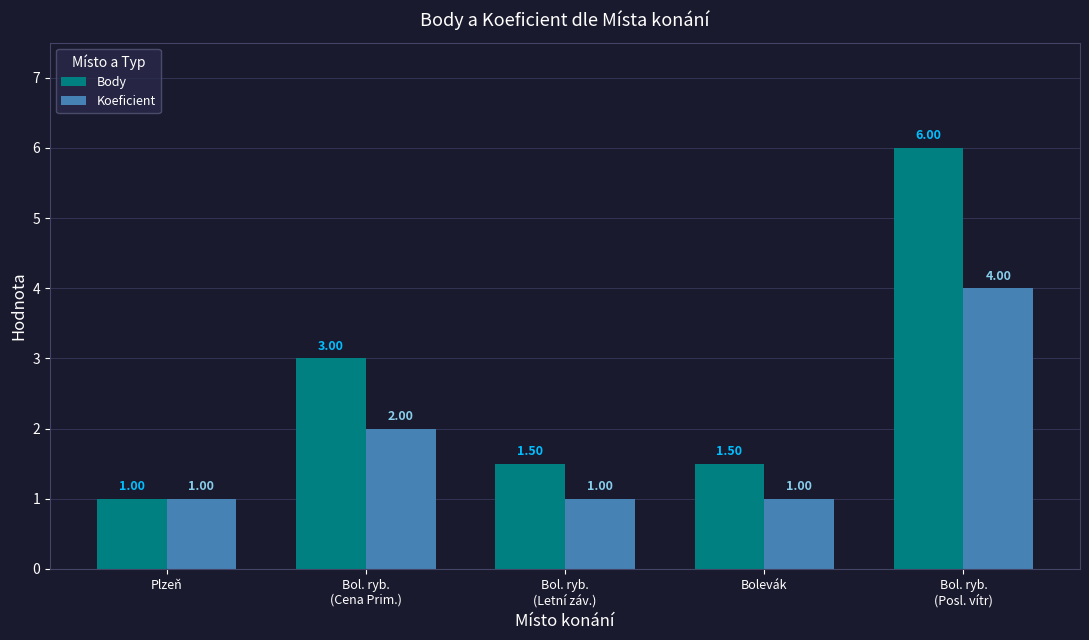

Rank the series by their average value, from highest to lowest.

Body, Koeficient